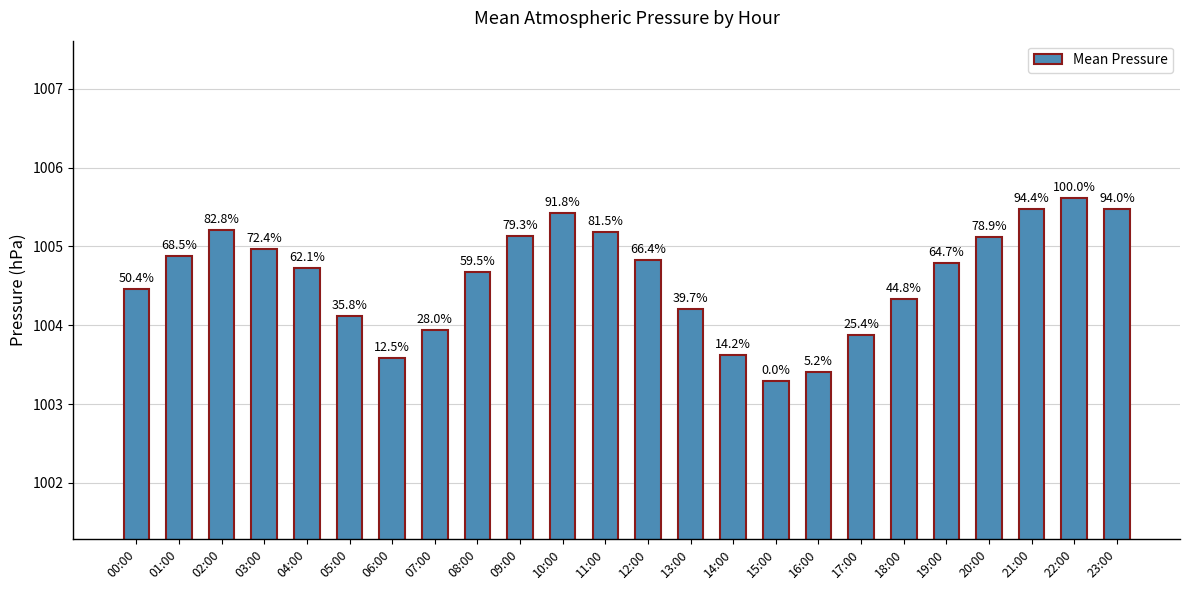

What is the sum of all values?

24110.3